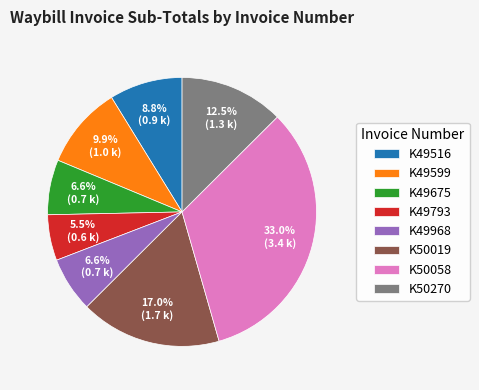

Count the number of slices in the pie.

8